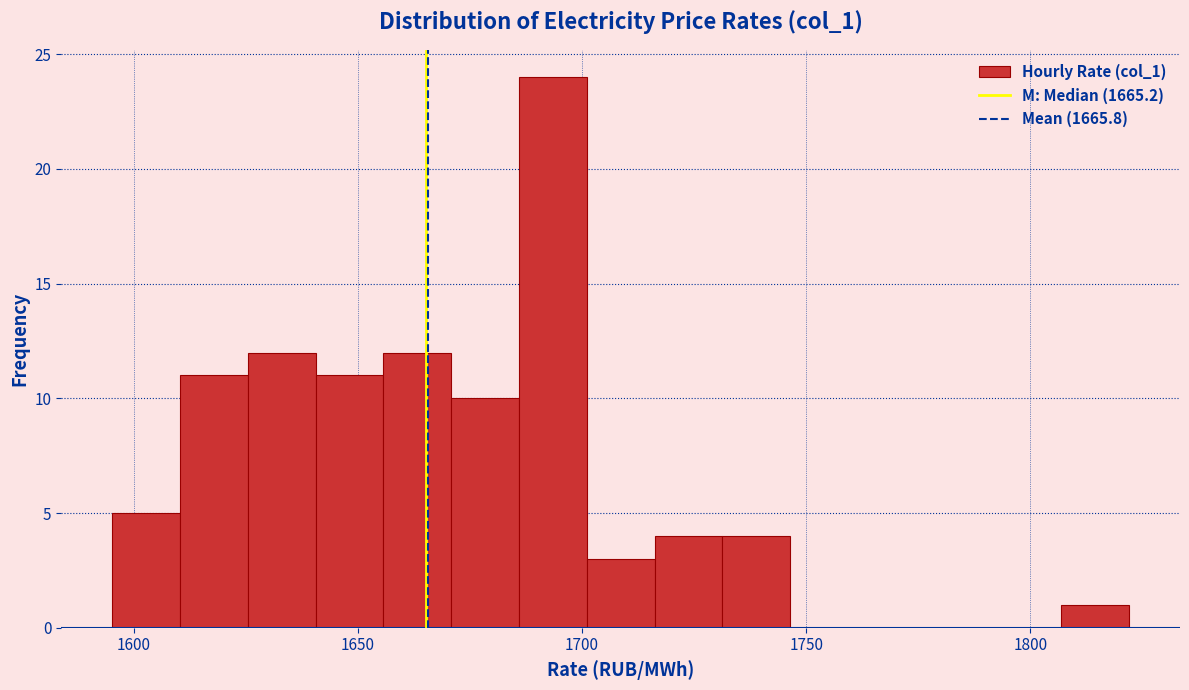

Read against the x-axis, roughly where is the centre of the tallest bar?

1695